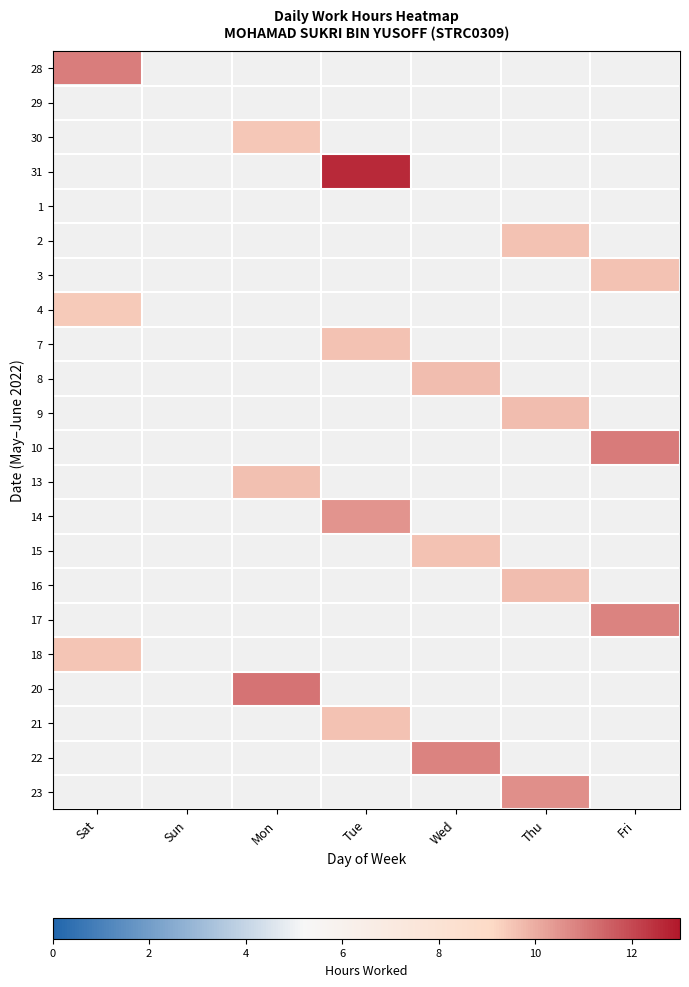

At which label does 20 reach its minimum?

Sat